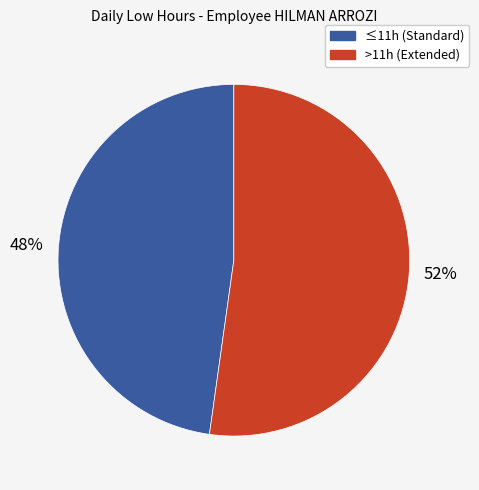

To the nearest percent, what is the average slice percentage?

50%